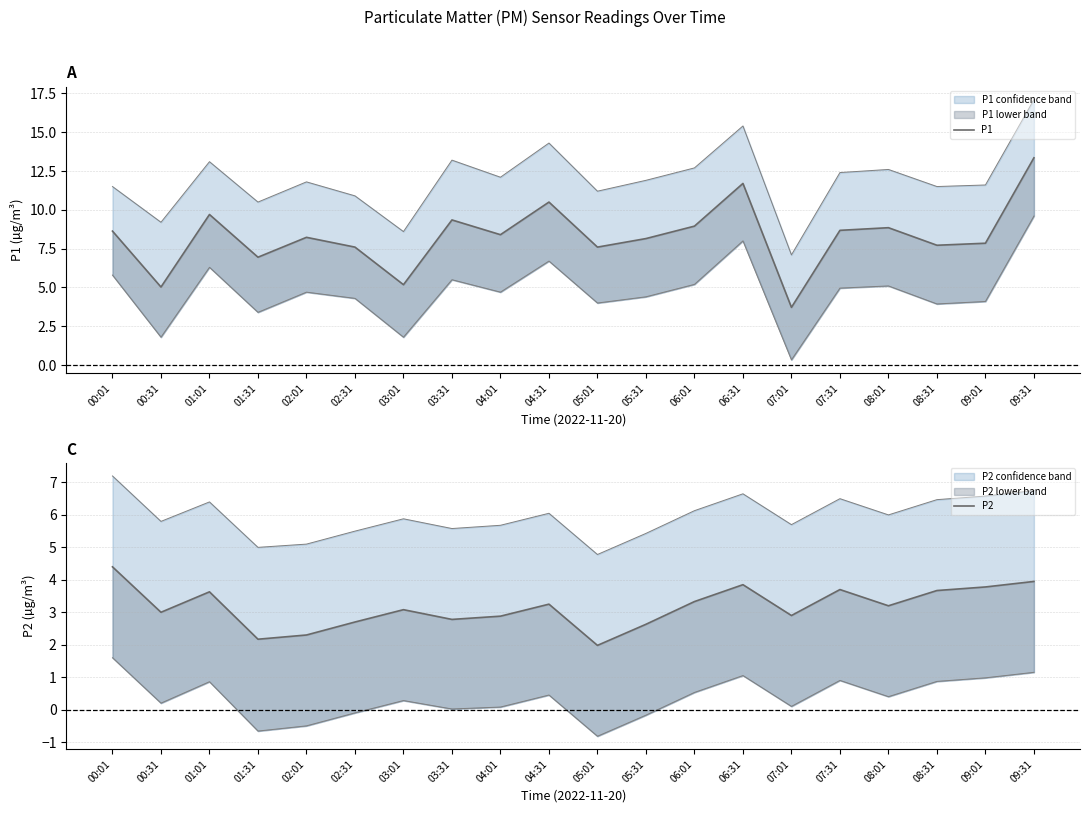

Is it true that P2 equals 1.6 at 04:01?

False